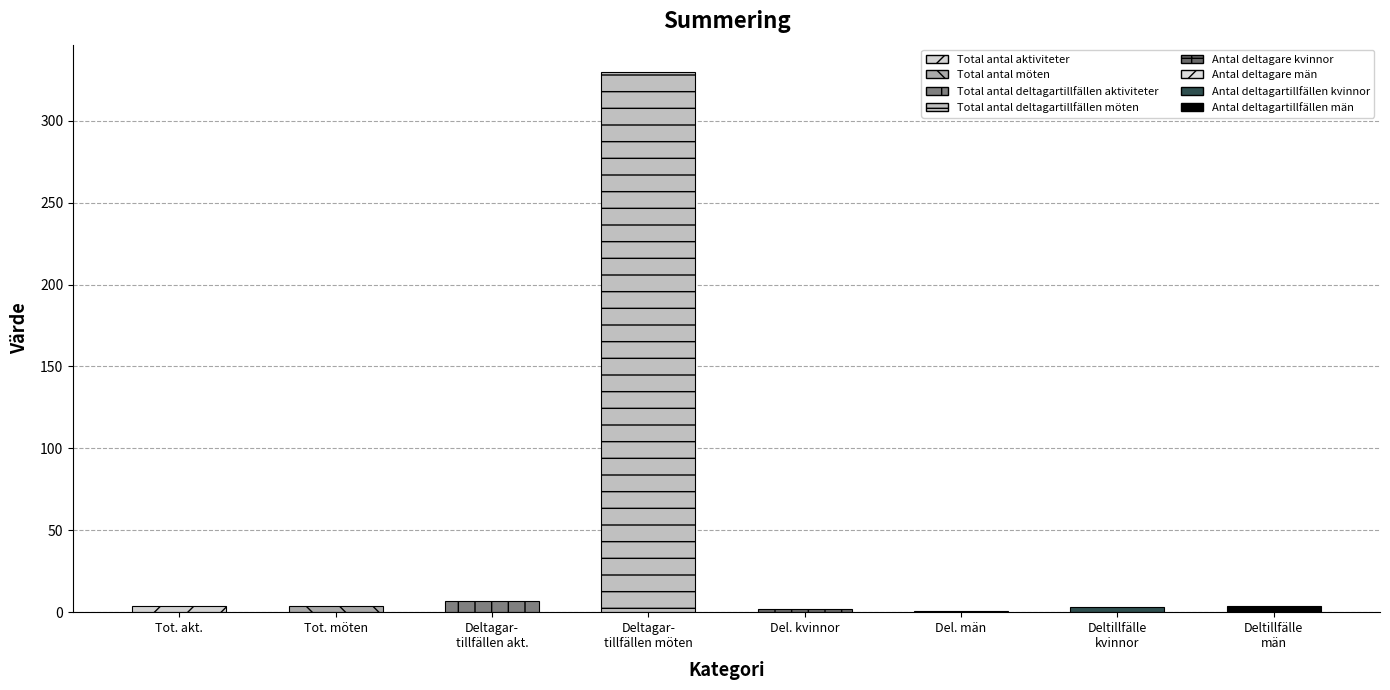

Does the chart contain stacked bars?

No